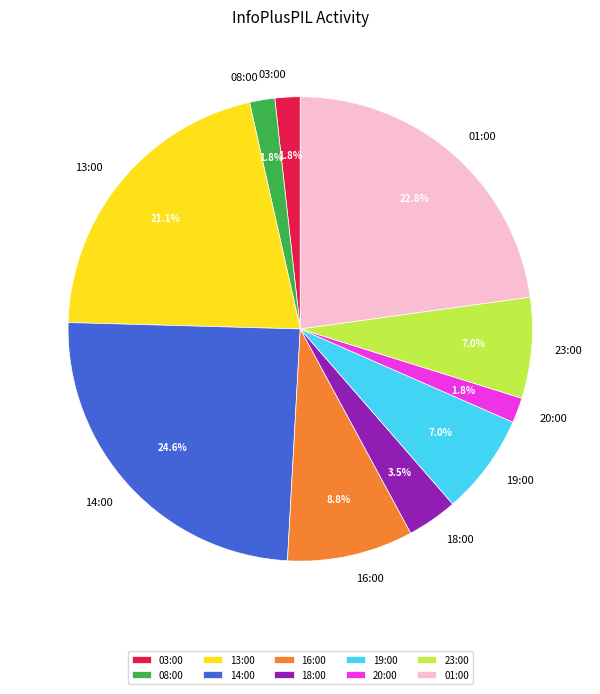

What is the ratio of the value at 19:00 to the value at 23:00?

1.0